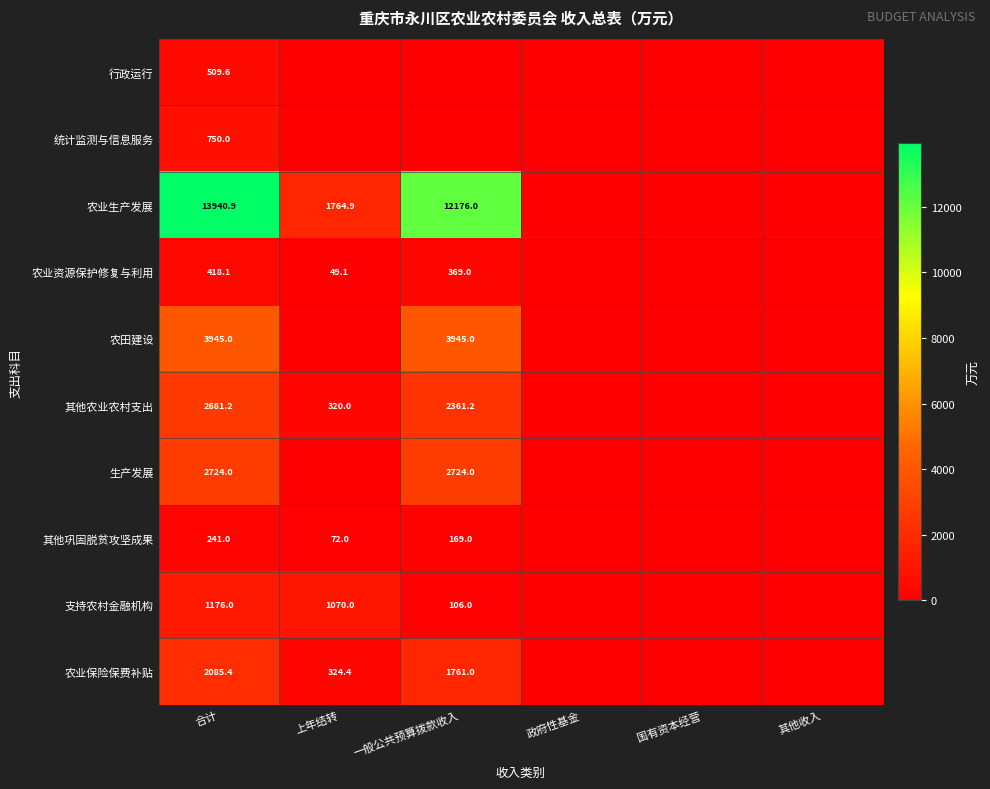

True or false: 农业保险保费补贴 has a value of 324.4 at 上年结转.

True